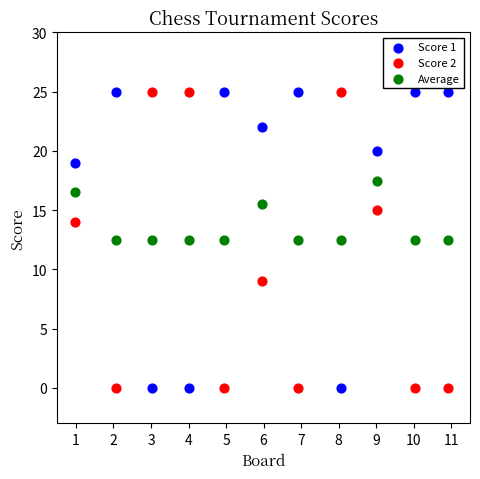

Across all data points, what is the range of X values (max minus min)?

9.9